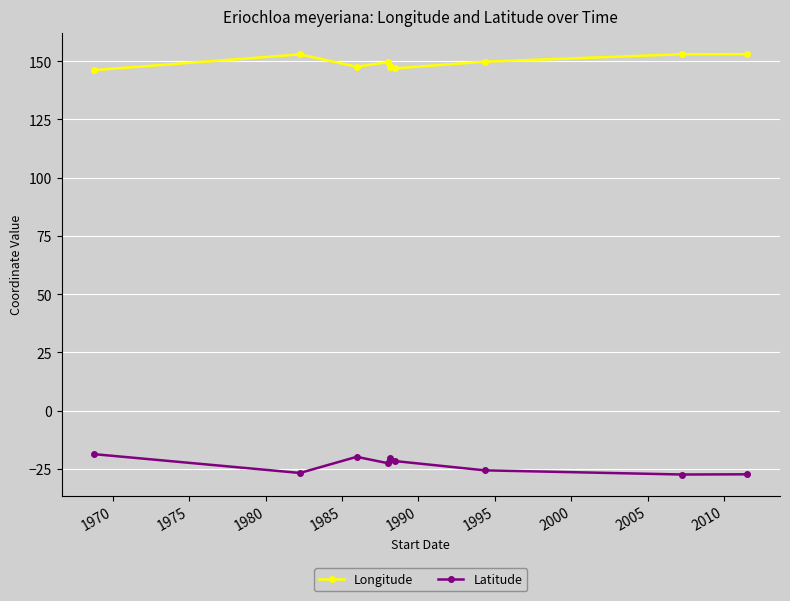

Which series has the largest total across all categories?

Longitude